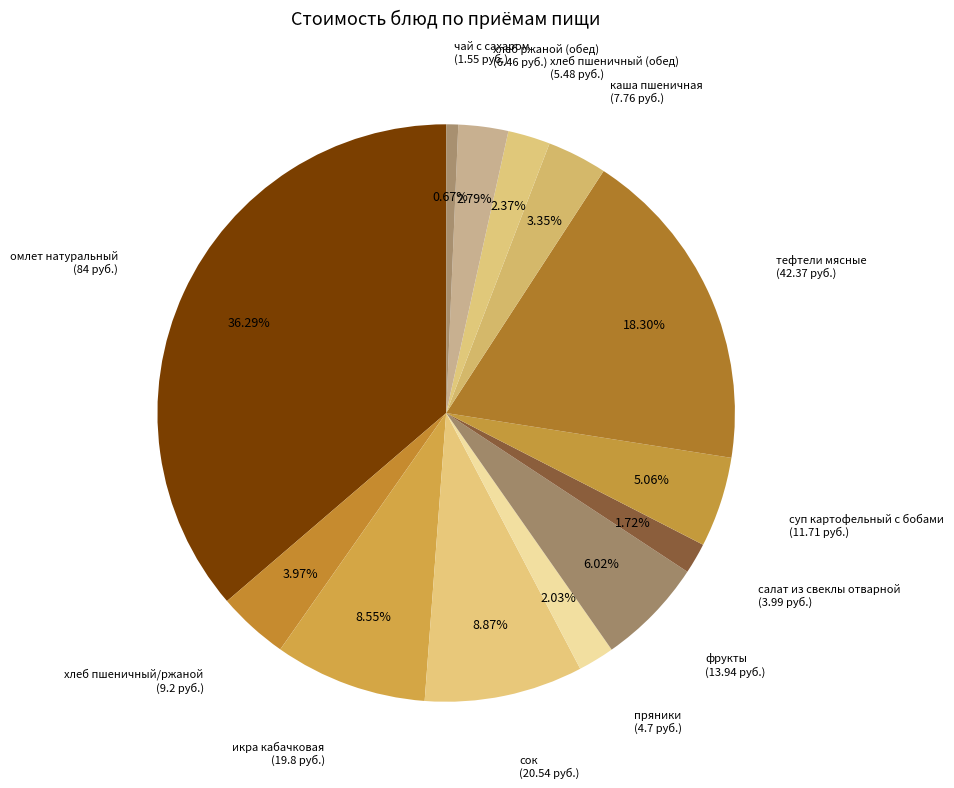

How many segments does this pie chart have?

13